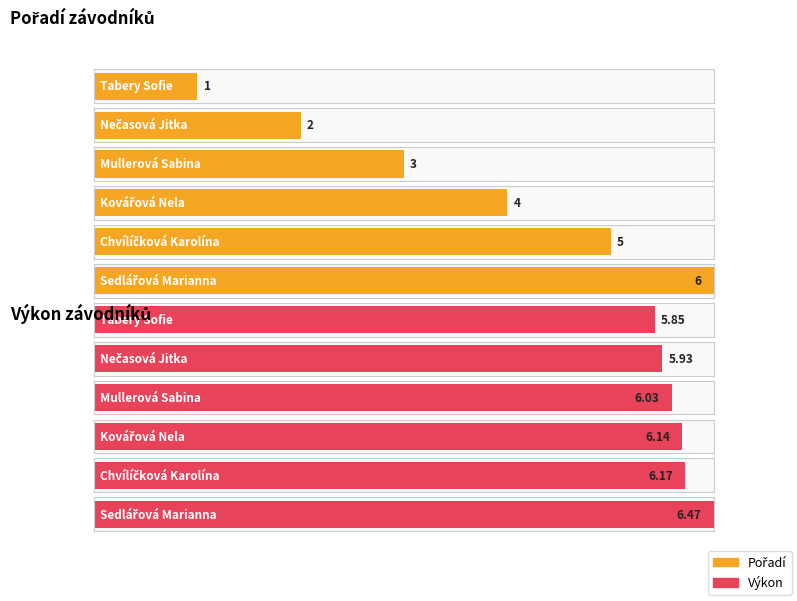

The Výkon series shows 10.2 at Nečasová Jitka. True or false?

False